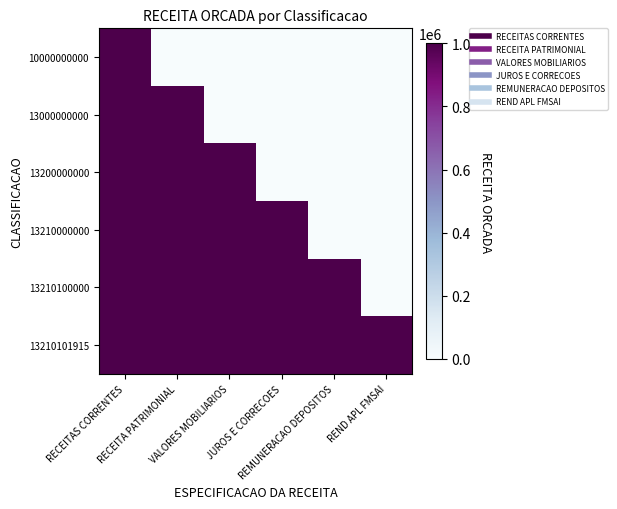

Reading left to right, extract all data points from this chart.

10000000000: RECEITAS CORRENTES=1000000	RECEITA PATRIMONIAL=0	VALORES MOBILIARIOS=0	JUROS E CORRECOES=0	REMUNERACAO DEPOSITOS=0	REND APL FMSAI=0
13000000000: RECEITAS CORRENTES=1000000	RECEITA PATRIMONIAL=1000000	VALORES MOBILIARIOS=0	JUROS E CORRECOES=0	REMUNERACAO DEPOSITOS=0	REND APL FMSAI=0
13200000000: RECEITAS CORRENTES=1000000	RECEITA PATRIMONIAL=1000000	VALORES MOBILIARIOS=1000000	JUROS E CORRECOES=0	REMUNERACAO DEPOSITOS=0	REND APL FMSAI=0
13210000000: RECEITAS CORRENTES=1000000	RECEITA PATRIMONIAL=1000000	VALORES MOBILIARIOS=1000000	JUROS E CORRECOES=1000000	REMUNERACAO DEPOSITOS=0	REND APL FMSAI=0
13210100000: RECEITAS CORRENTES=1000000	RECEITA PATRIMONIAL=1000000	VALORES MOBILIARIOS=1000000	JUROS E CORRECOES=1000000	REMUNERACAO DEPOSITOS=1000000	REND APL FMSAI=0
13210101915: RECEITAS CORRENTES=1000000	RECEITA PATRIMONIAL=1000000	VALORES MOBILIARIOS=1000000	JUROS E CORRECOES=1000000	REMUNERACAO DEPOSITOS=1000000	REND APL FMSAI=1000000